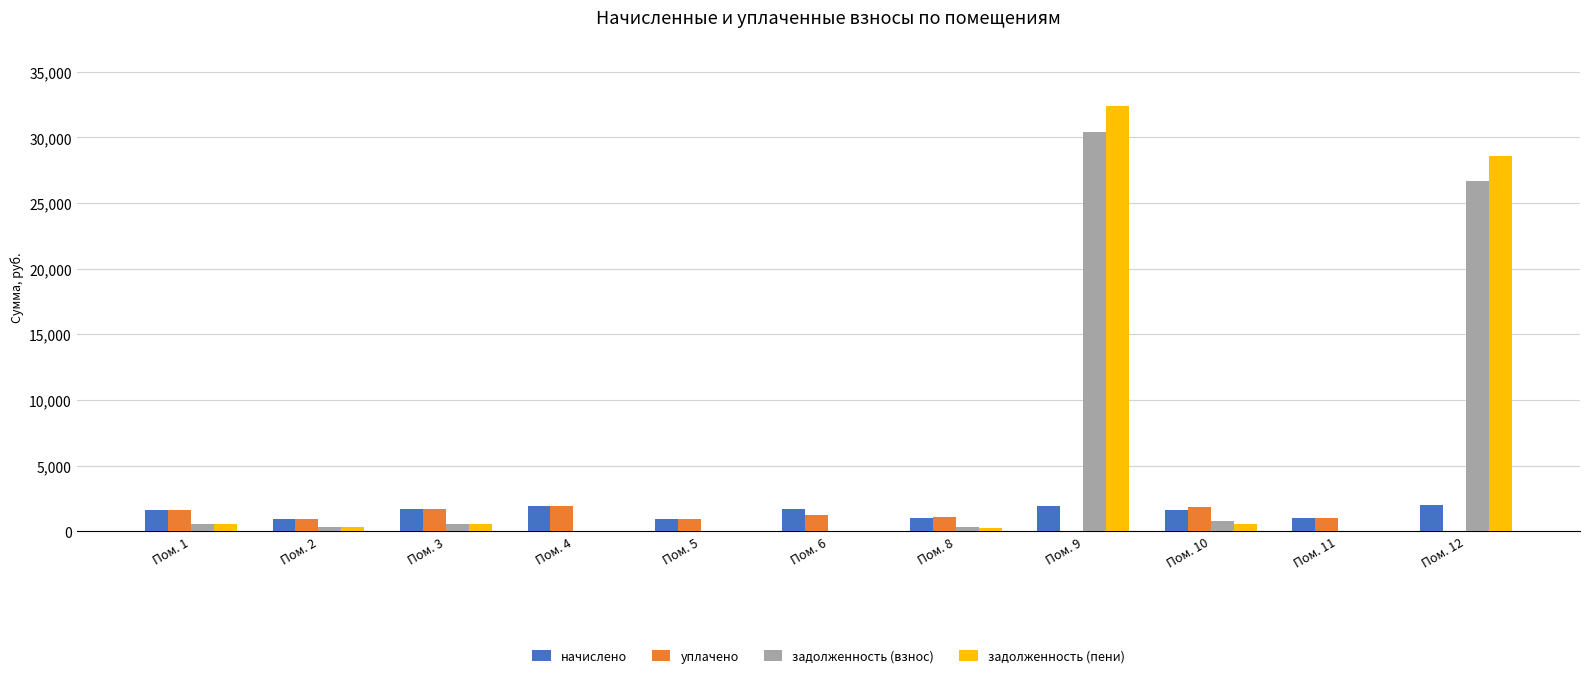

What is the highest value of the задолженность (взнос) series?

30446.5